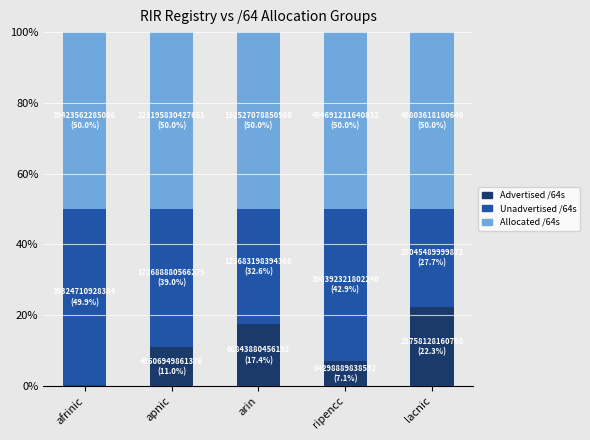

Which series has the largest total across all categories?

Allocated /64s